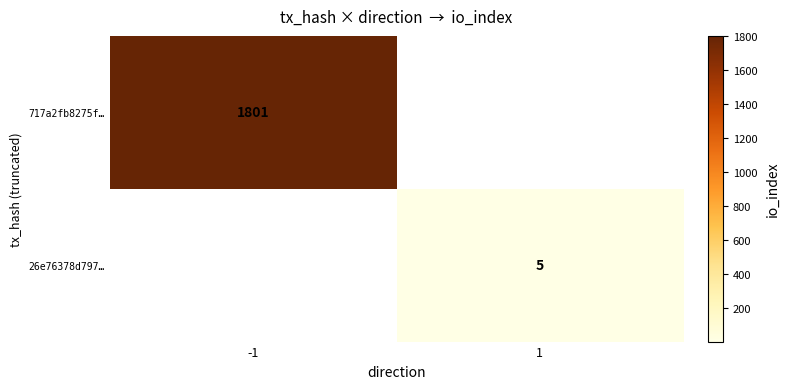

The value of 717a2fb8275f… at -1 is 1801. True or false?

True